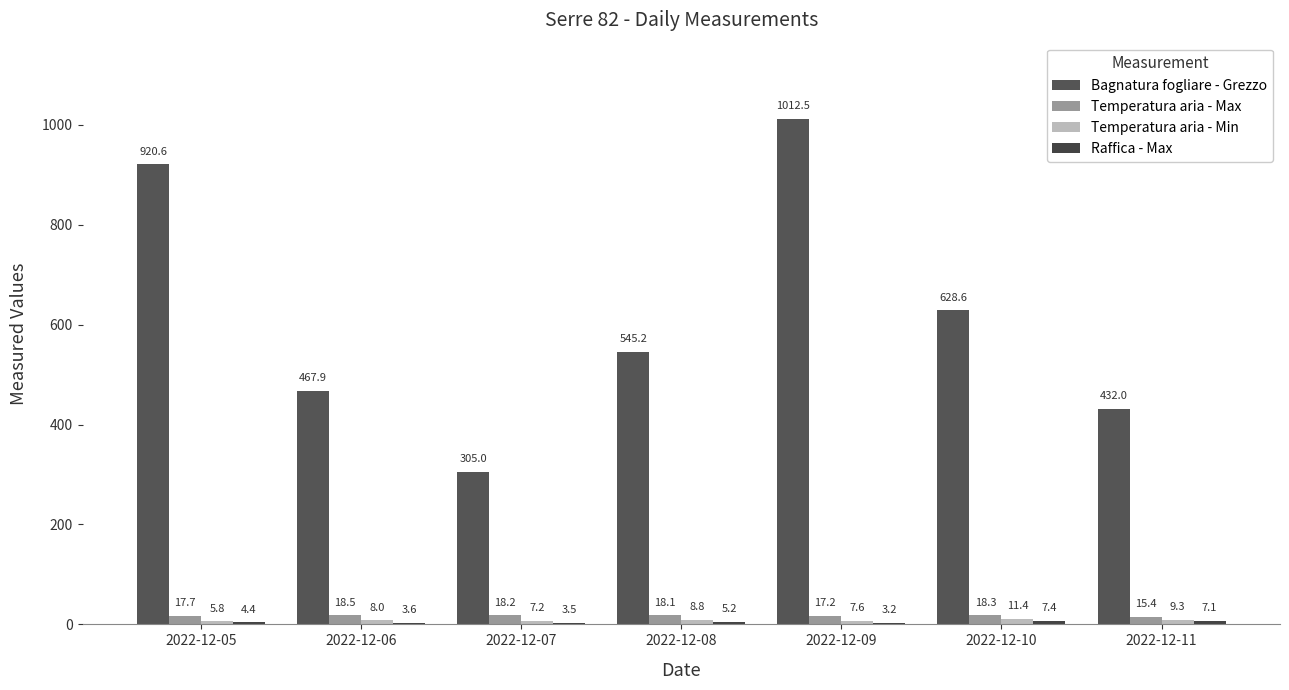

What is the smallest value displayed?

3.2